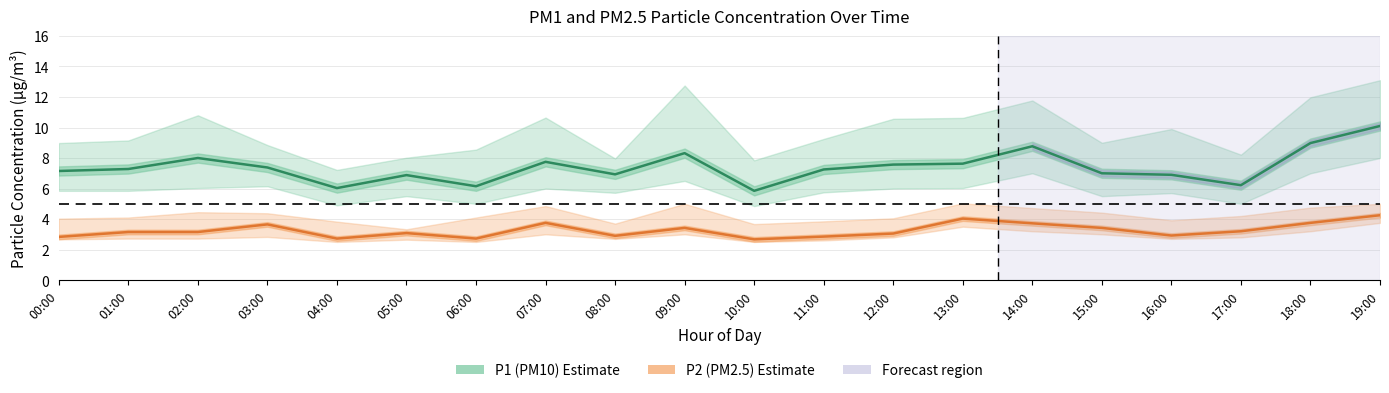

What is the label of the 1st point from the left?

00:00